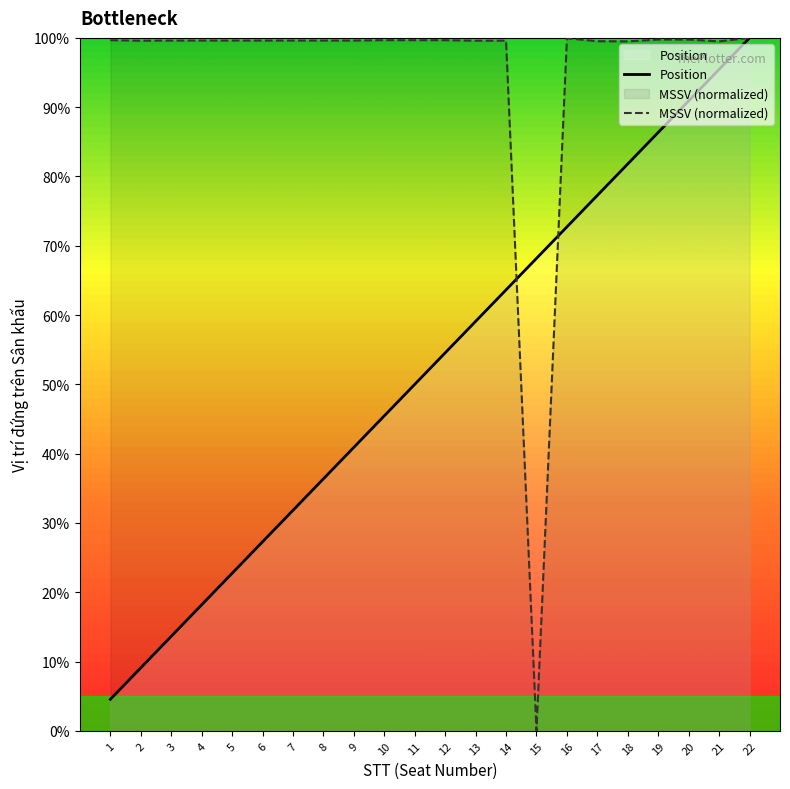

List the series in order of their peak value, lowest first.

Position, MSSV (normalized)